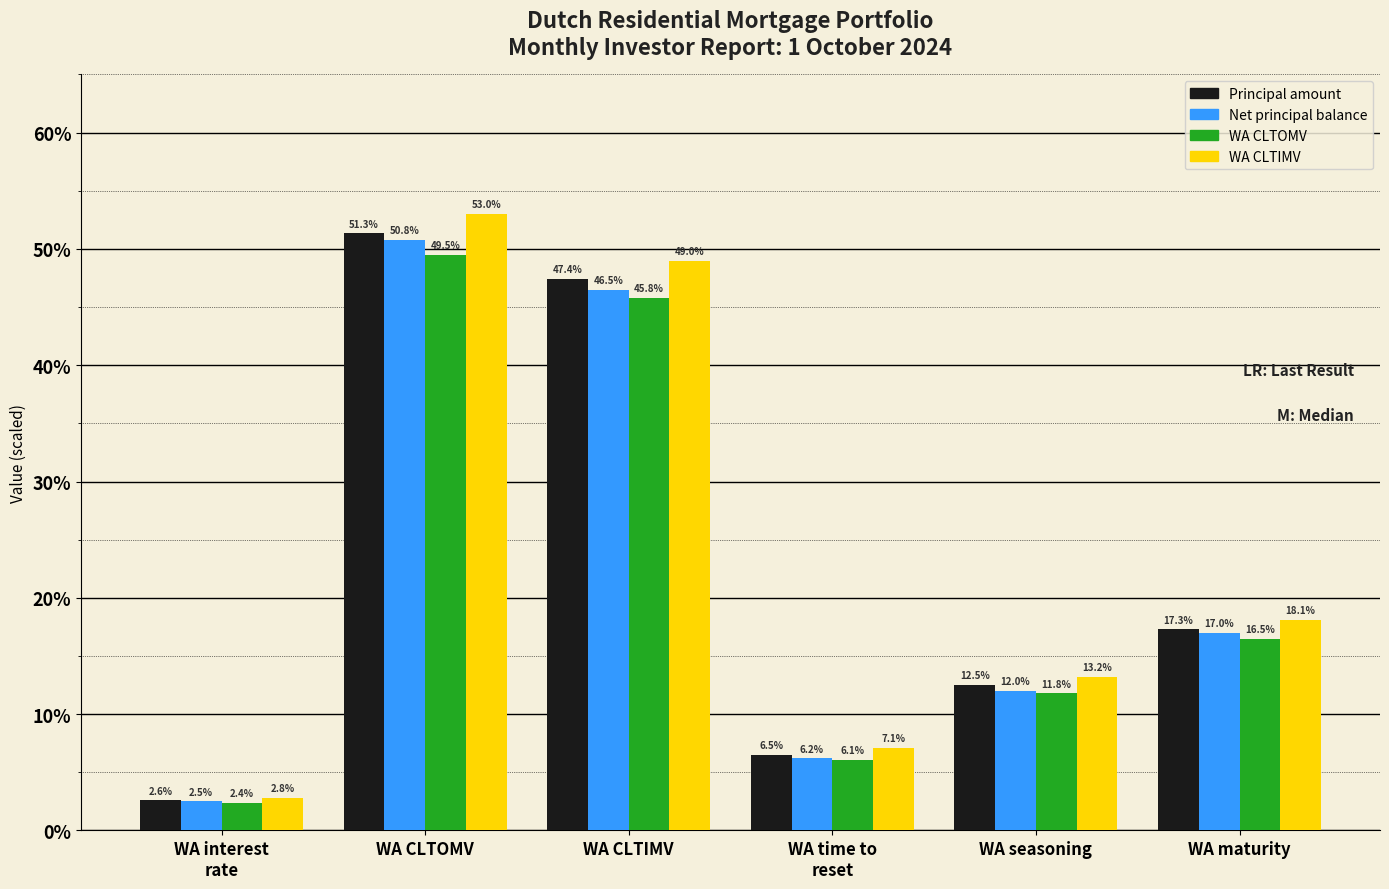

Which label corresponds to the largest value in the chart?

WA CLTOMV